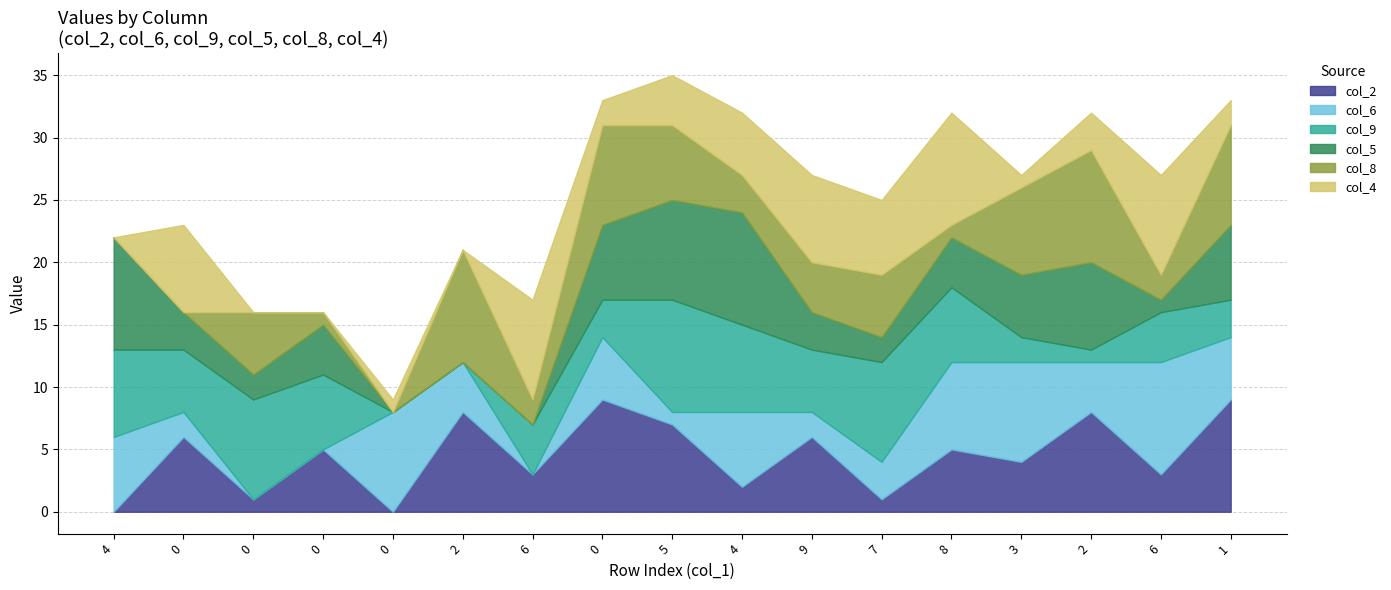

At which category is the sum across all series the highest?

5